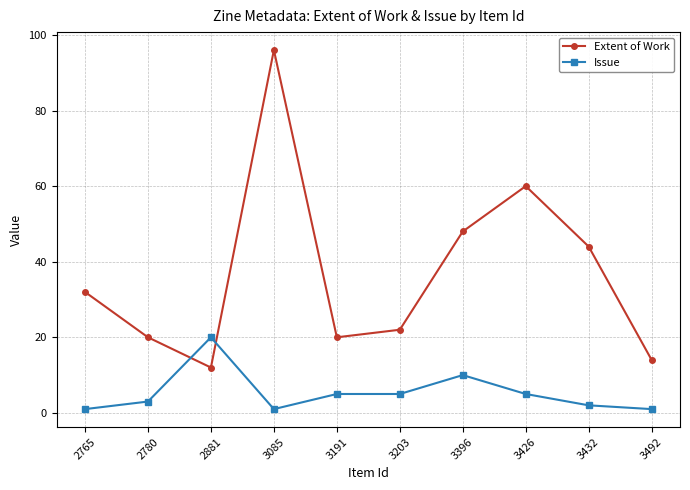

What is the lowest value of the Issue series?

1